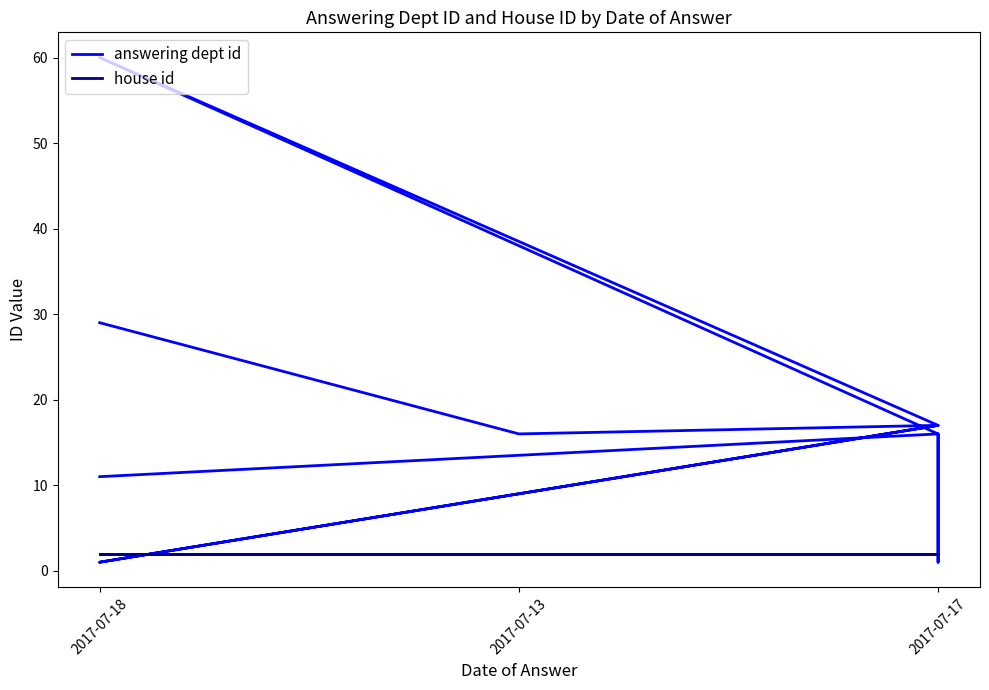

At 2017-07-17, list the series in order from smallest to largest.

house id, answering dept id